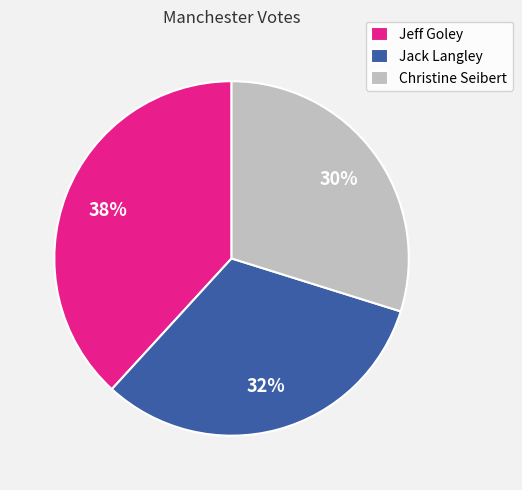

How many segments does this pie chart have?

3